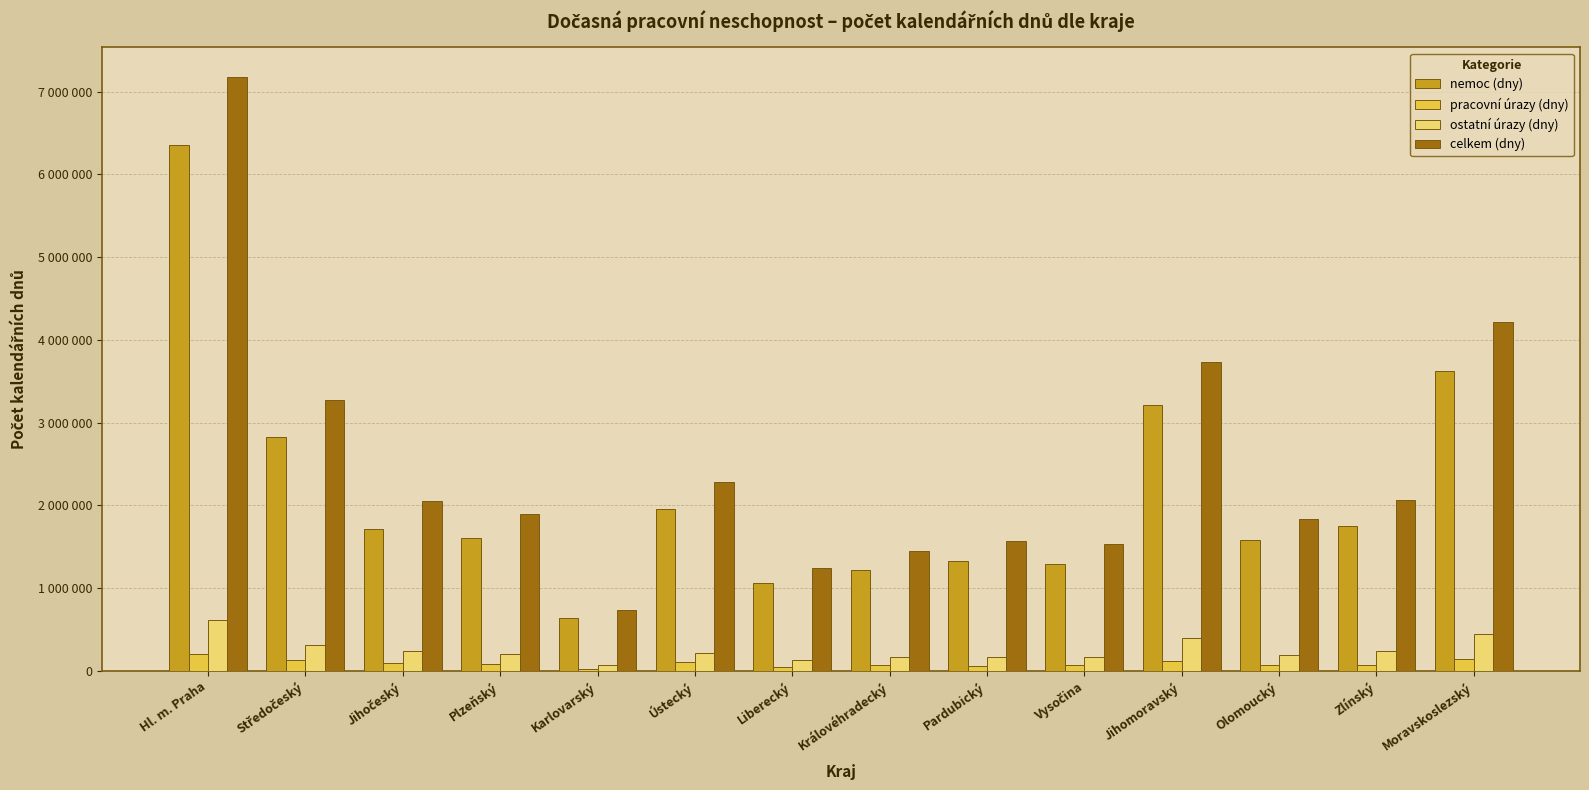

What are all the series names shown in the legend?

nemoc (dny), pracovní úrazy (dny), ostatní úrazy (dny), celkem (dny)